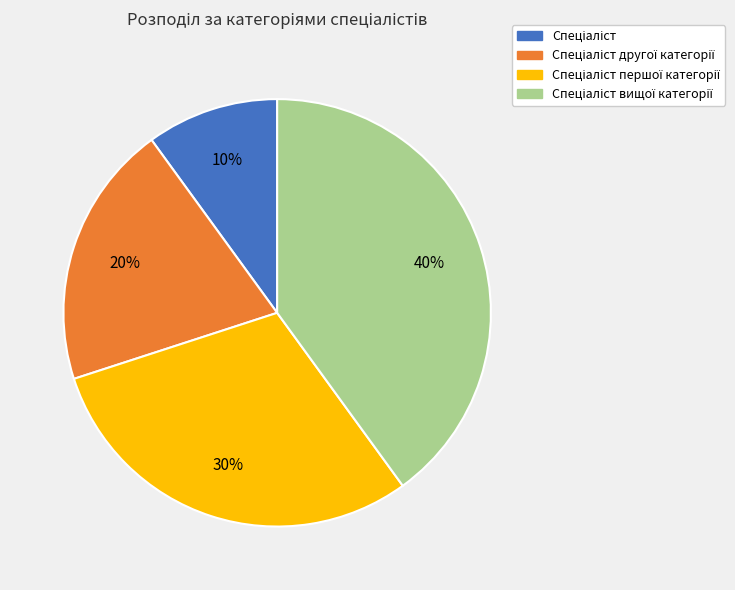

Does any single category account for the majority?

No